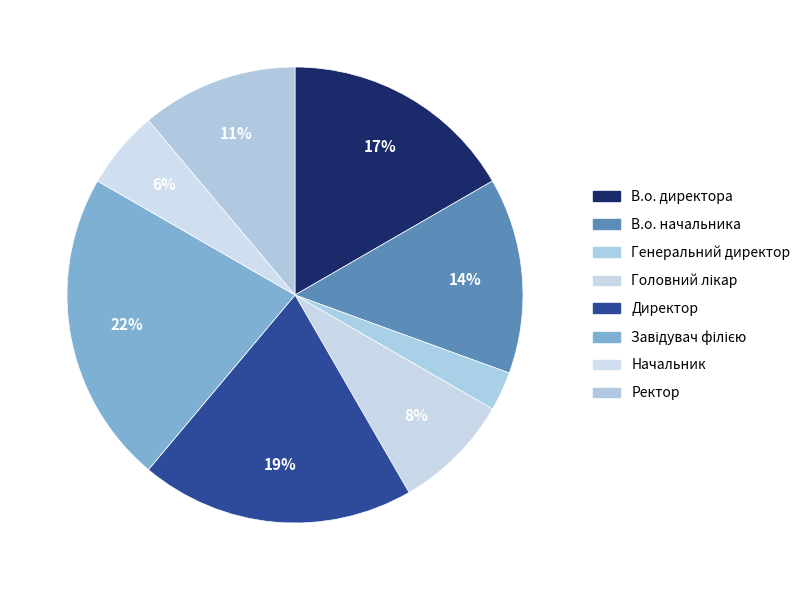

Which has a higher value, Директор or Начальник?

Директор